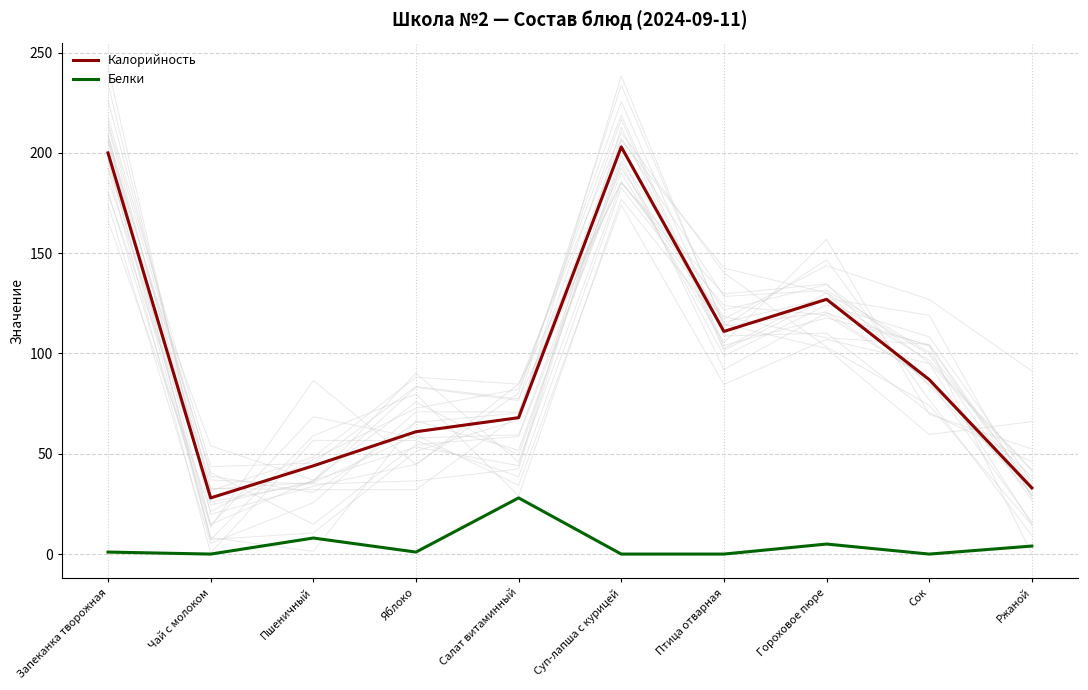

What are all the series names shown in the legend?

Калорийность, Белки